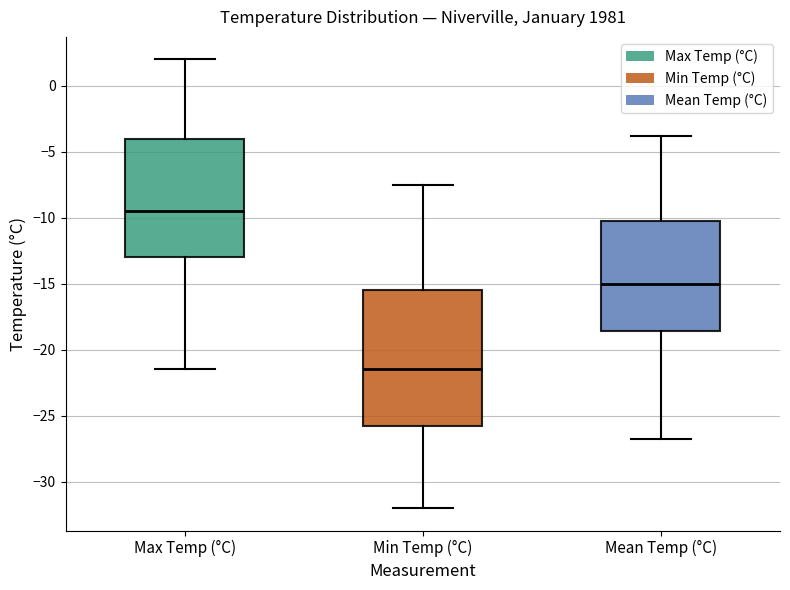

Which box has the lowest median line?

Min Temp (°C)